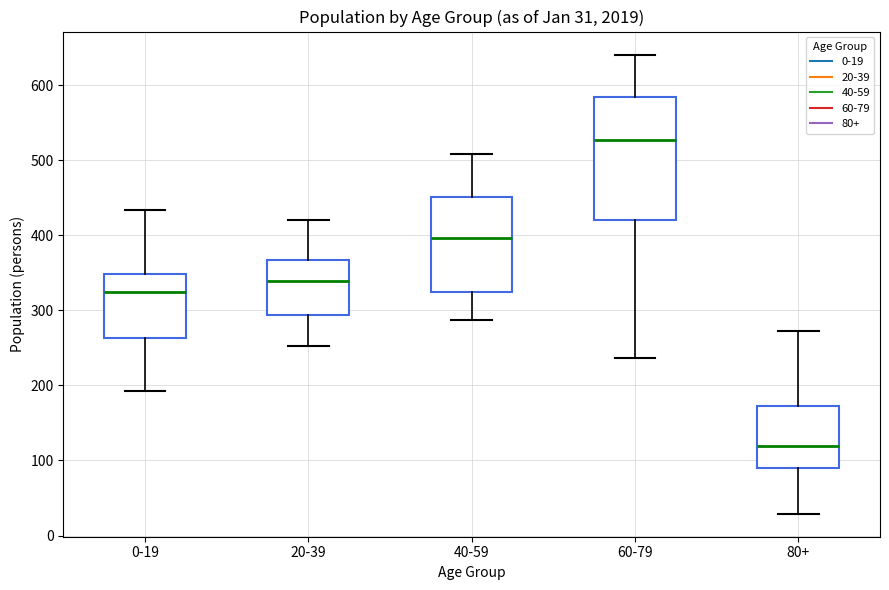

Which box is the tallest, from its lower edge to its upper edge?

60-79